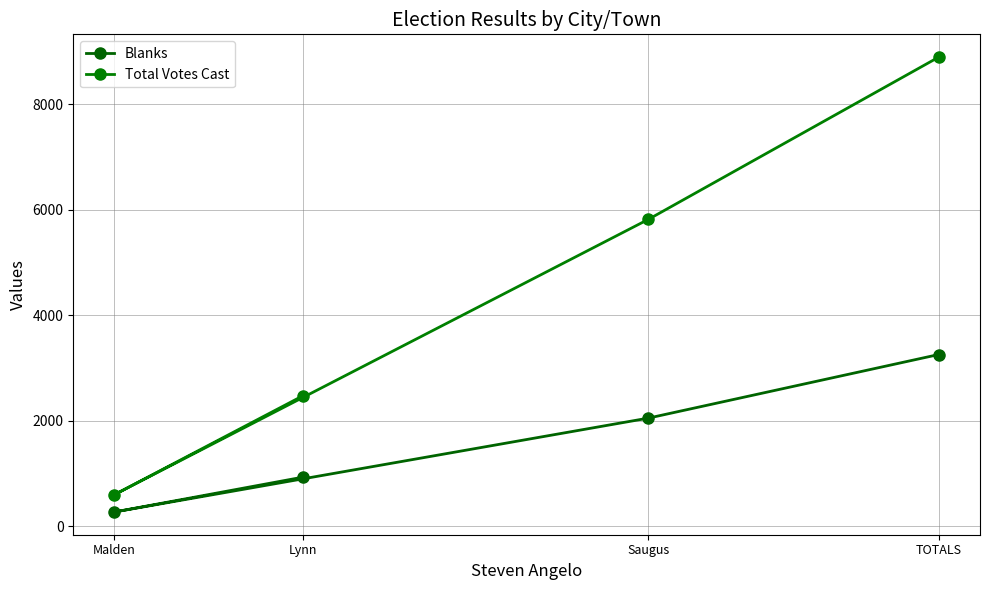

List the series in order of their overall mean, lowest first.

Blanks, Total Votes Cast